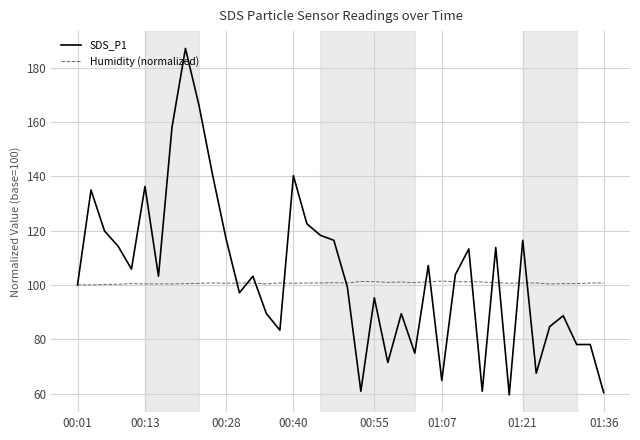

Rank the series by their maximum value, from lowest to highest.

Humidity (normalized), SDS_P1